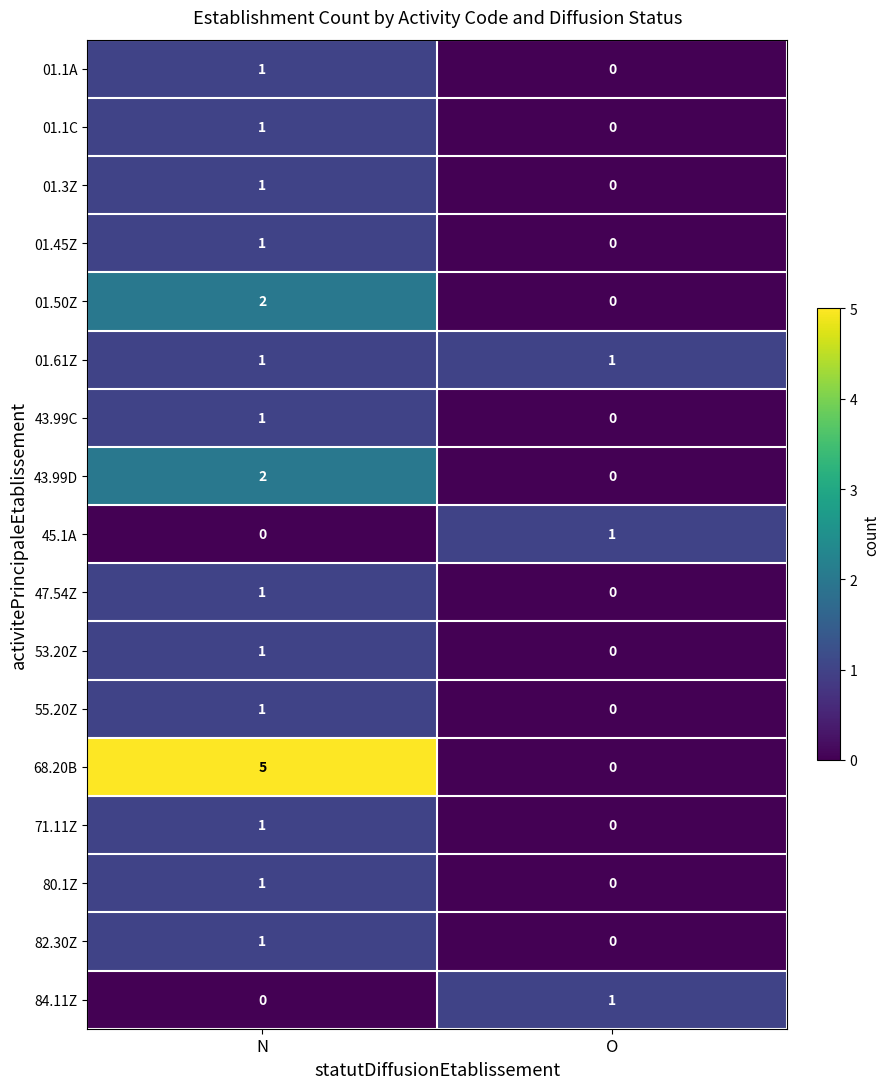

At which label does 53.20Z reach its minimum?

O